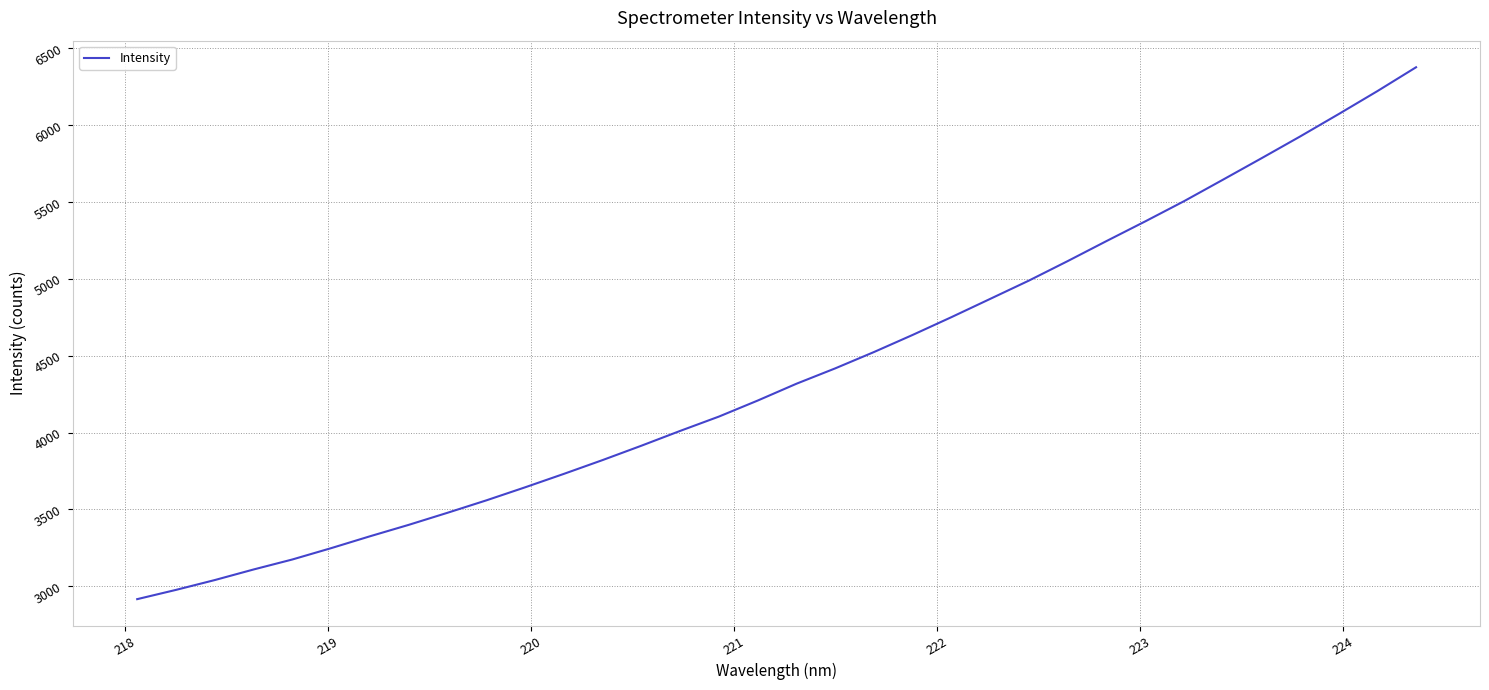

What is the greatest value displayed?

6375.6